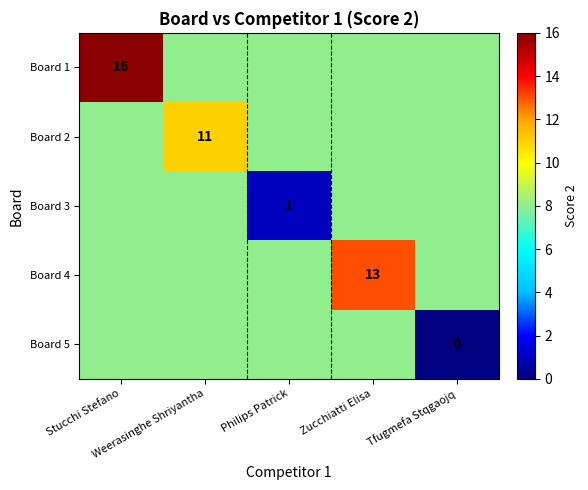

What is the greatest value displayed?

16